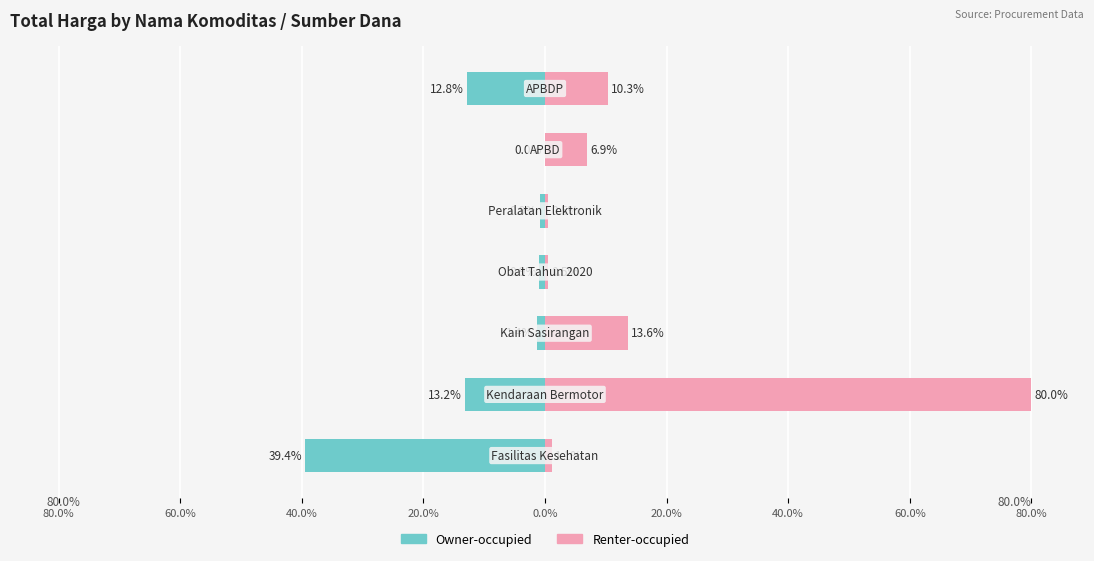

Is it true that Owner-occupied equals -12.8 at 40.0%?

True